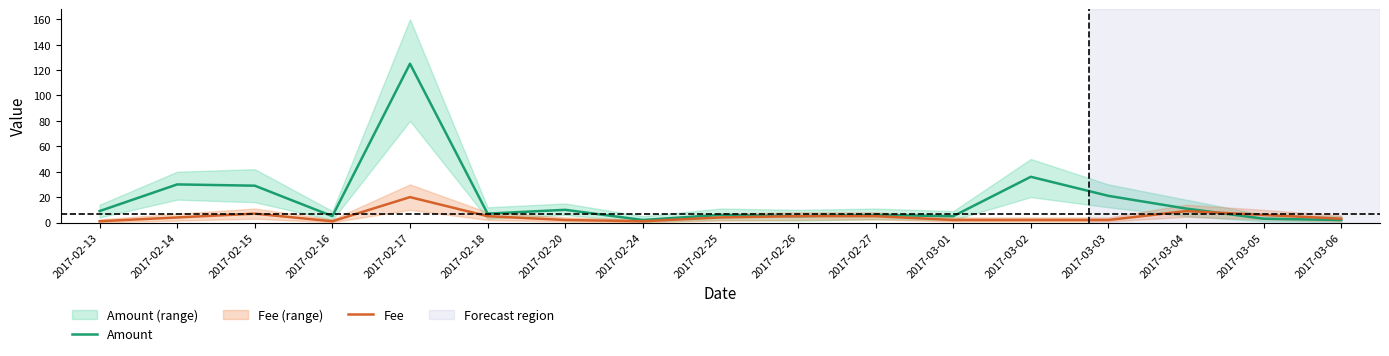

What is the label of the 6th point from the left?

2017-02-18